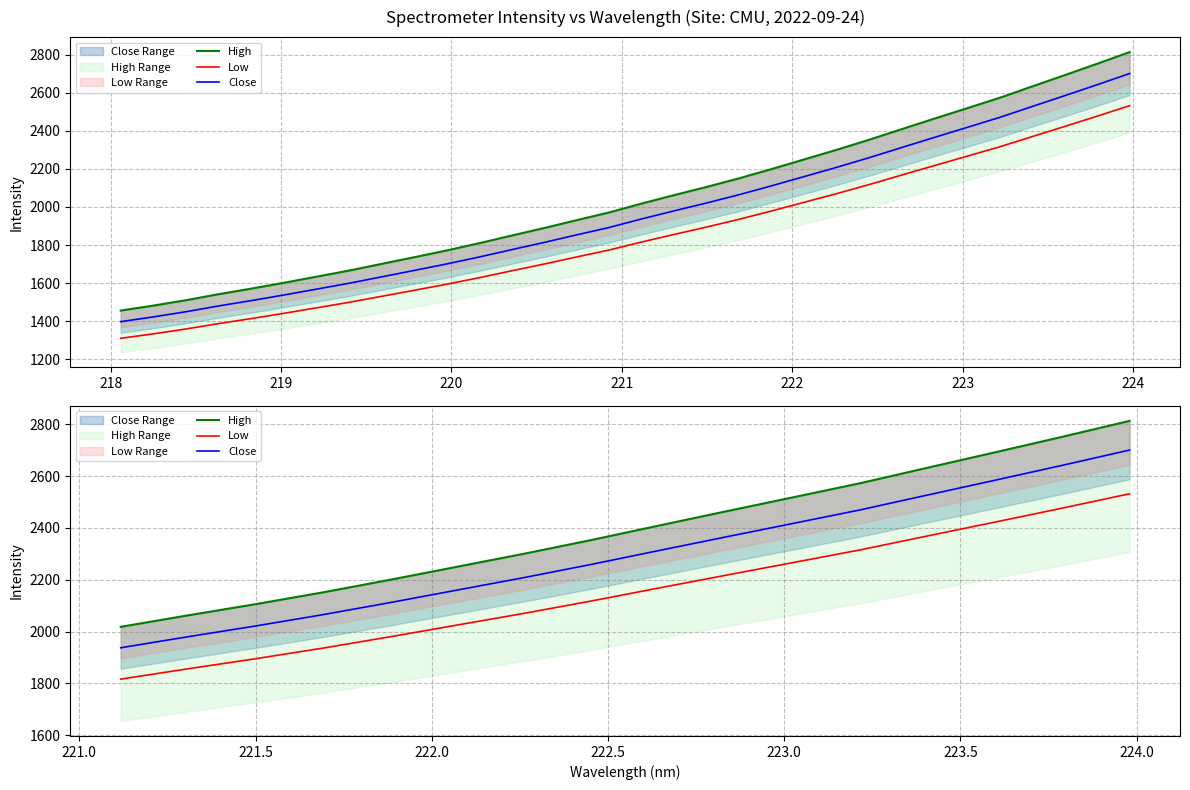

Count the number of categories in the chart.

16